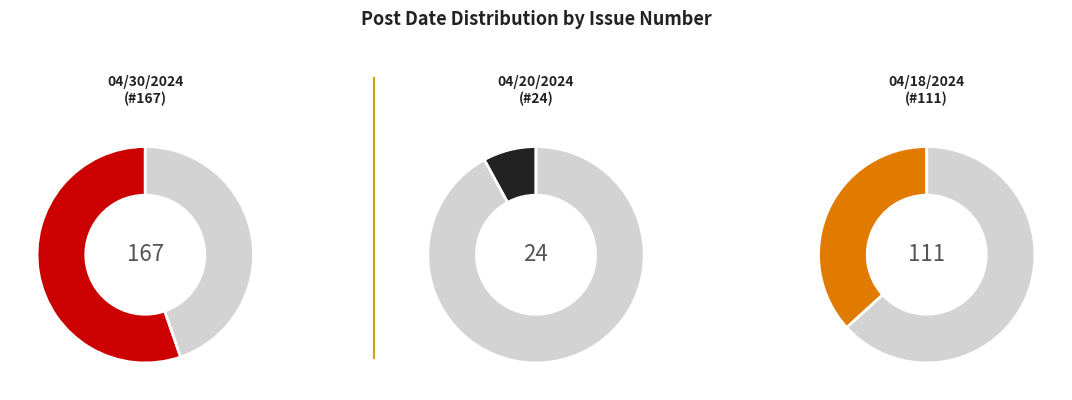

To the nearest percent, what portion does 04/30/2024 represent?

55%